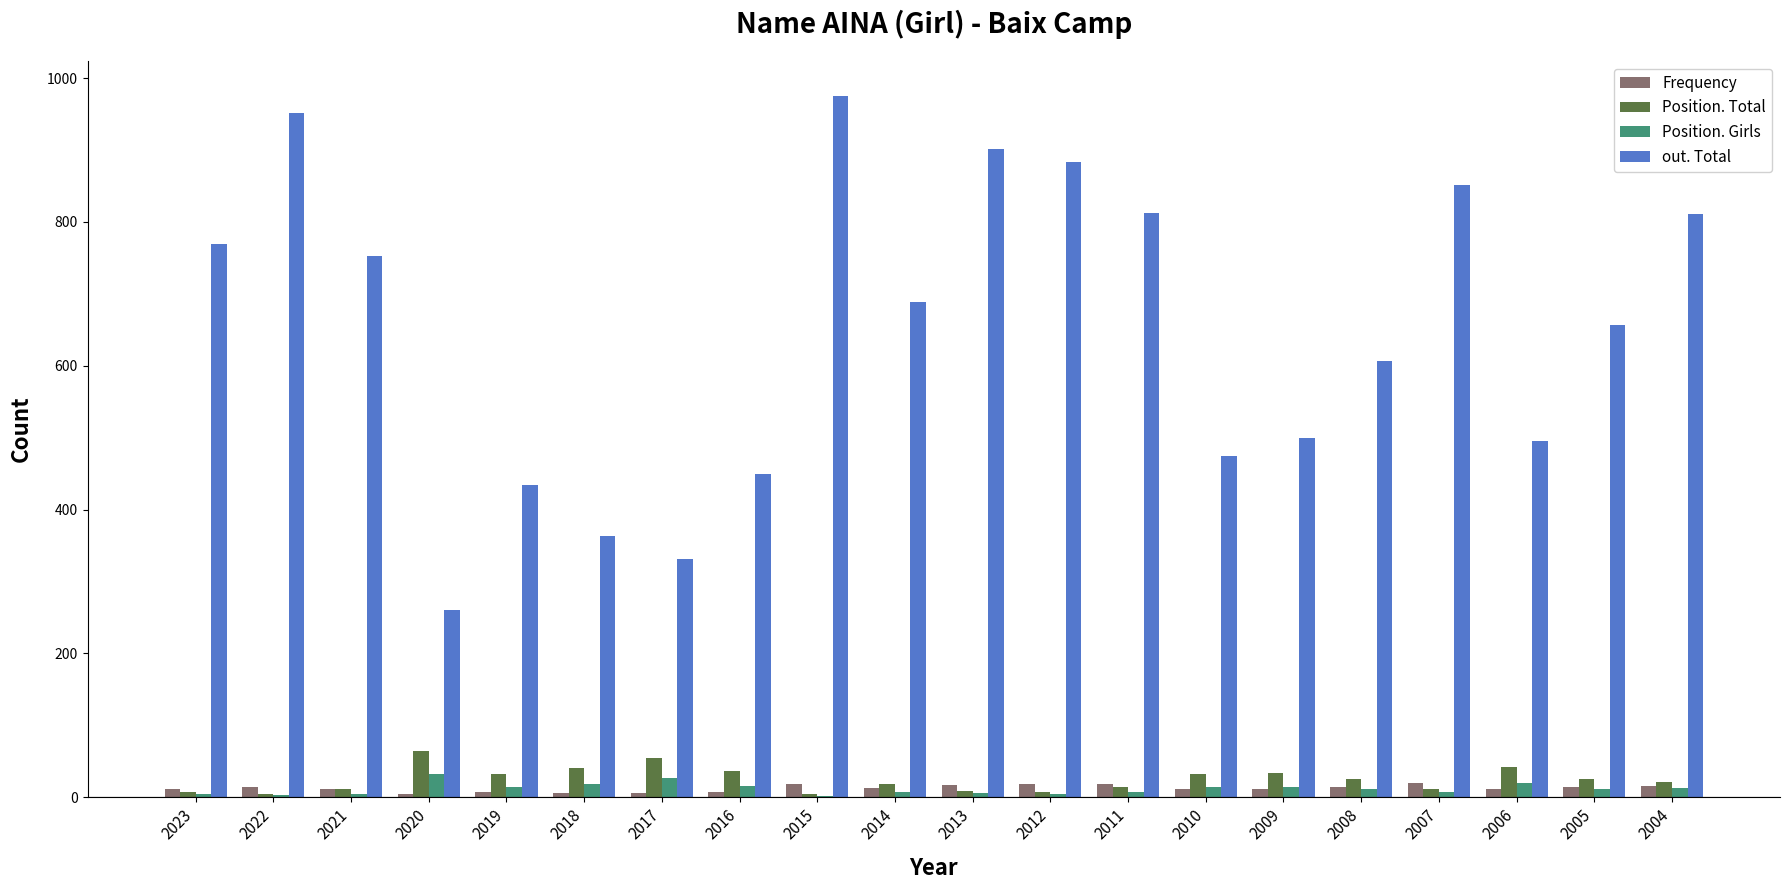

Is it true that Position. Girls equals 32 at 2020?

True